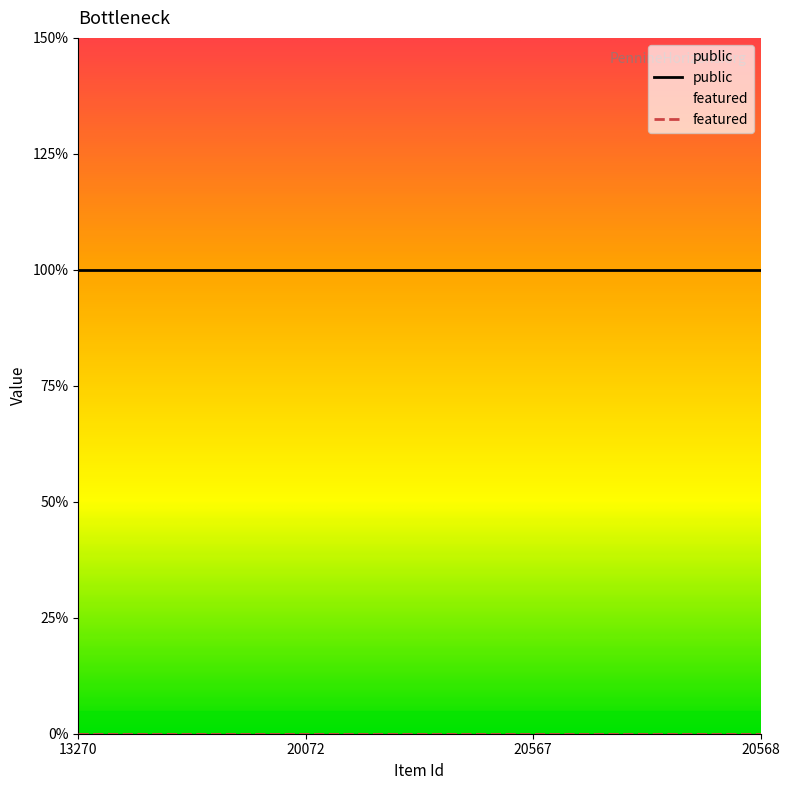

Which has a higher value, 13270 or 20567?

13270